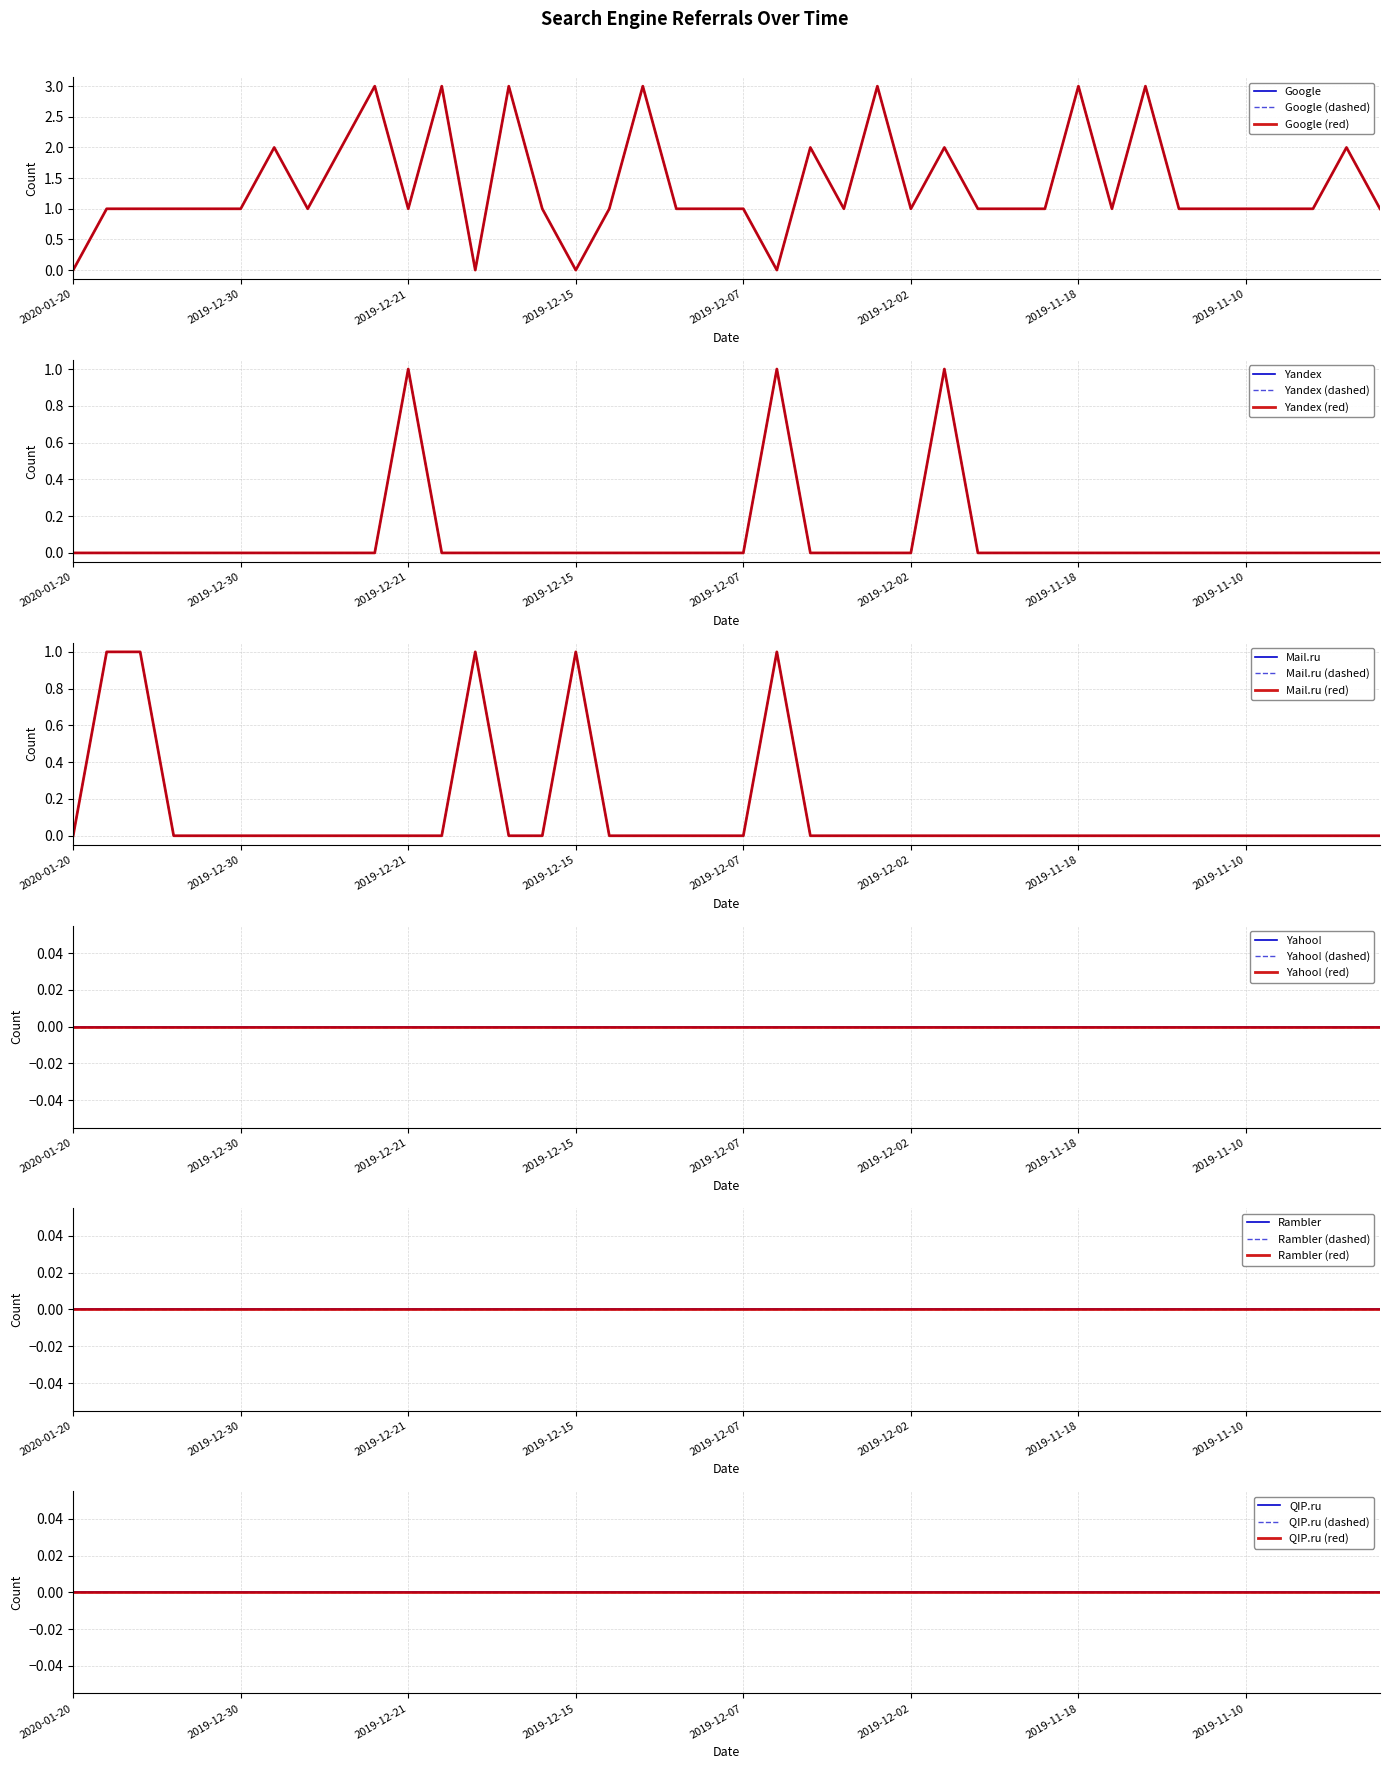

How many distinct data groups are displayed?

3